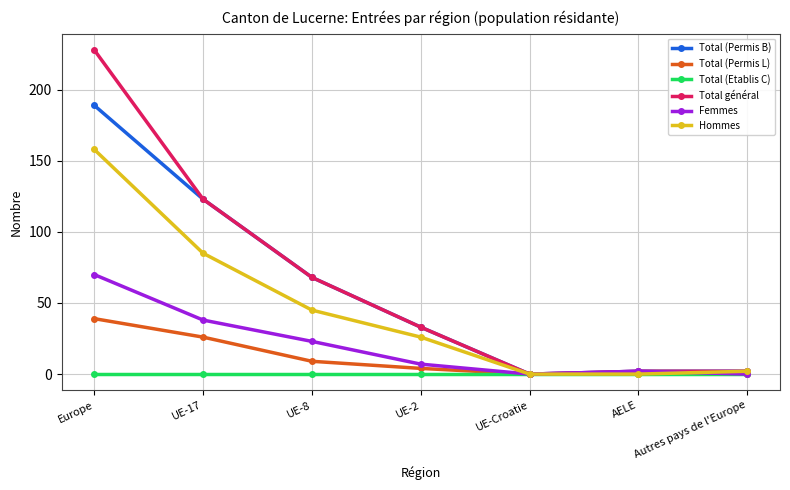

What is the label of the 7th point from the left?

Autres pays de l'Europe